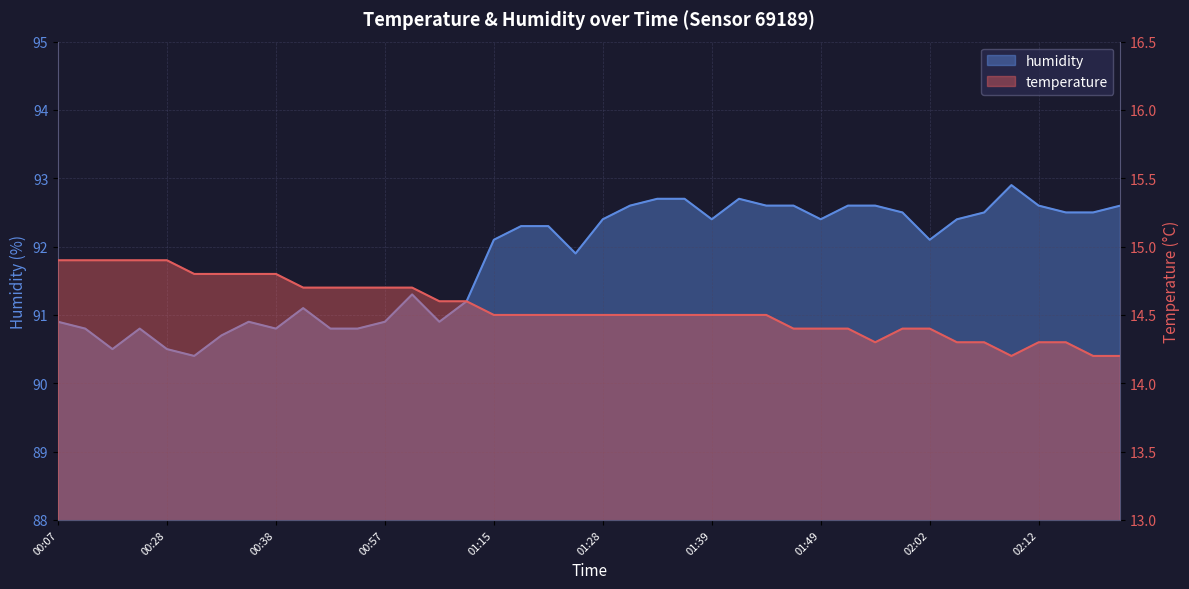

True or false: humidity has more than 1 interior local peaks.

True